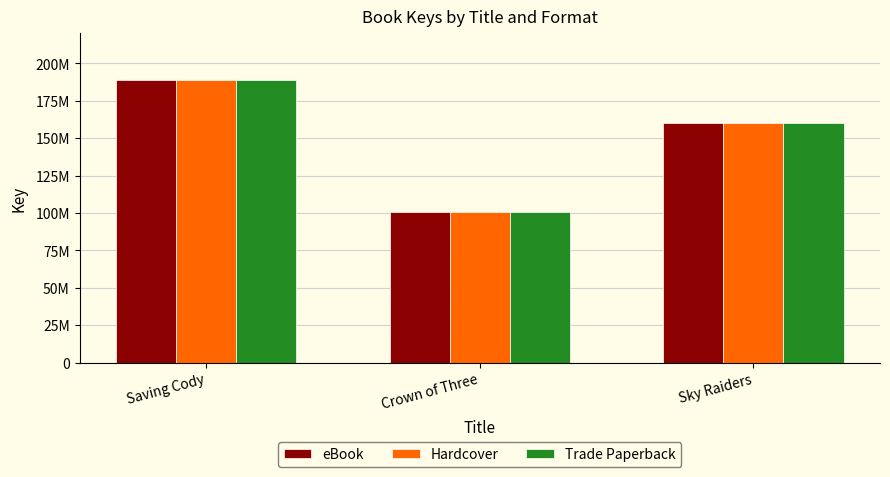

What are all the series names shown in the legend?

eBook, Hardcover, Trade Paperback